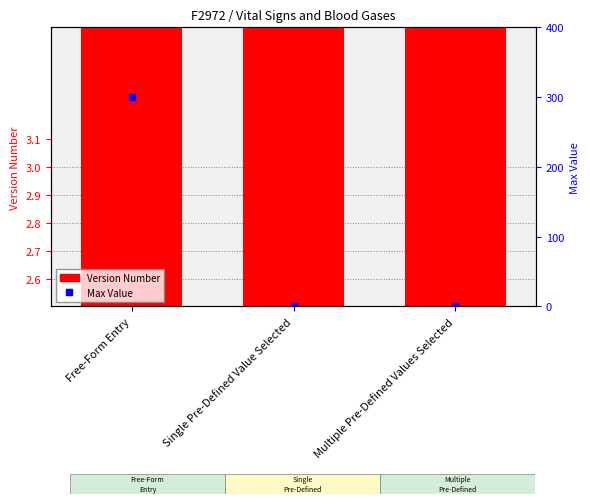

Which series contains the lowest Y value?

Max Value